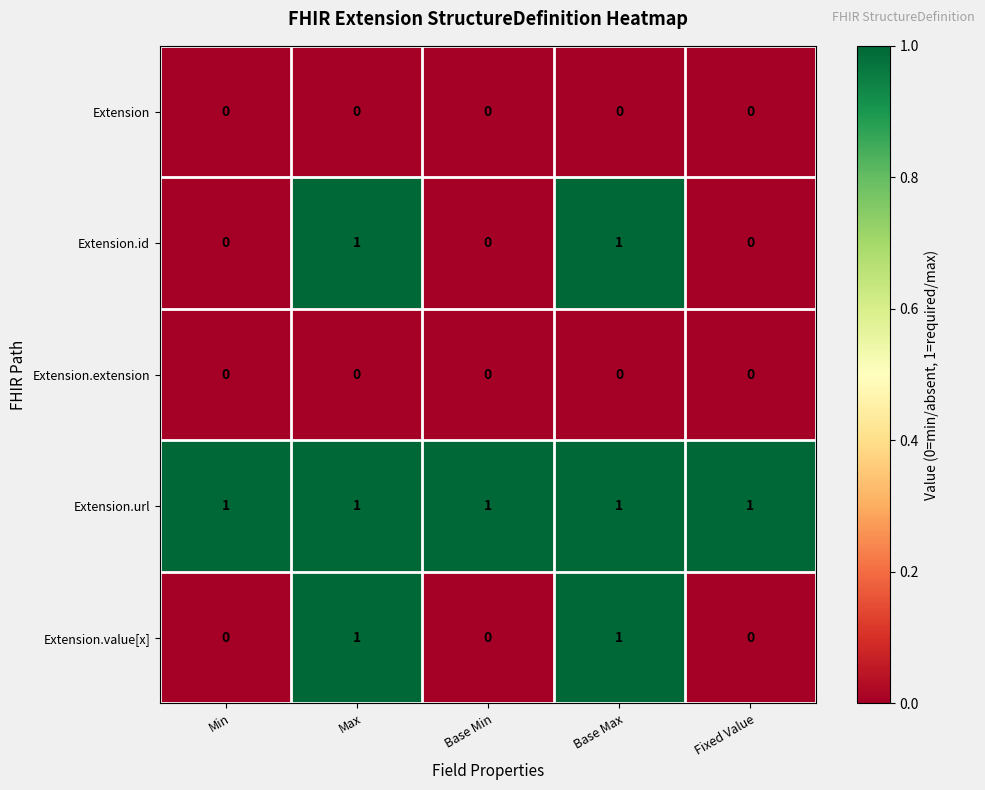

Reading right to left, what are all the values shown in this chart?

Extension: 0	0	0	0	0
Extension.id: 0	1	0	1	0
Extension.extension: 0	0	0	0	0
Extension.url: 1	1	1	1	1
Extension.value[x]: 0	1	0	1	0